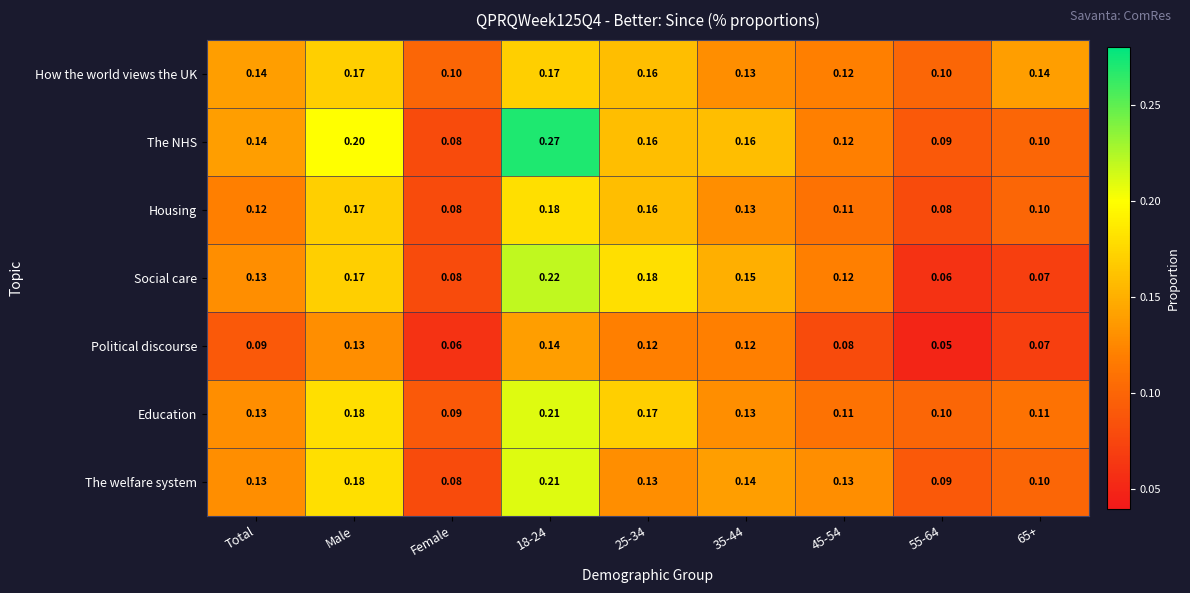

At how many categories does at least one series exceed 0?

9